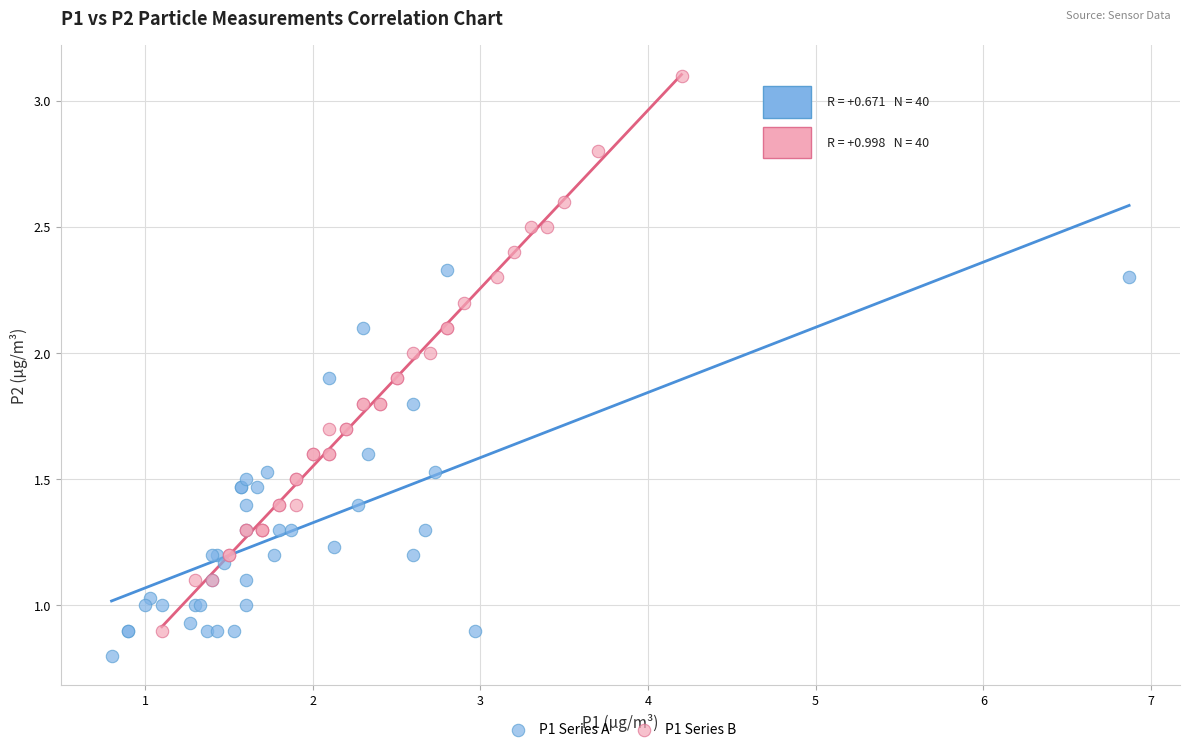

Which series contains the lowest Y value?

P1 Series A